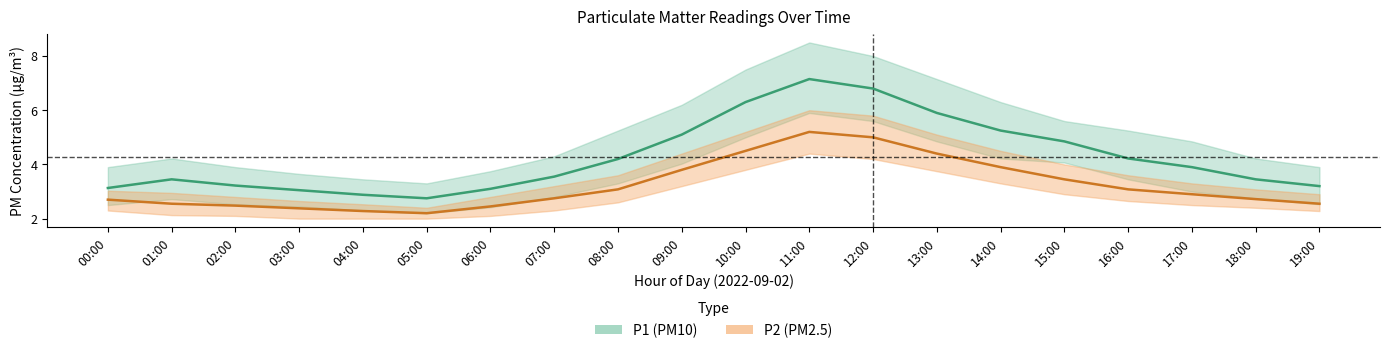

True or false: P1_upper and P2_lower cross at least once.

False